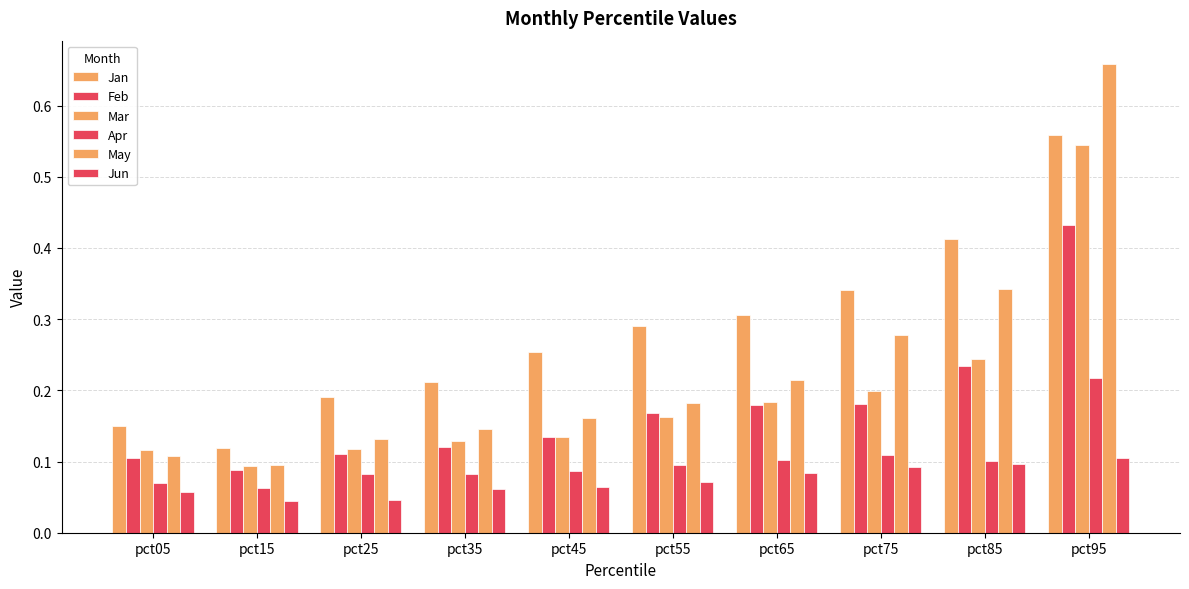

What is the sum of the Apr values at pct85 and pct15?

0.2